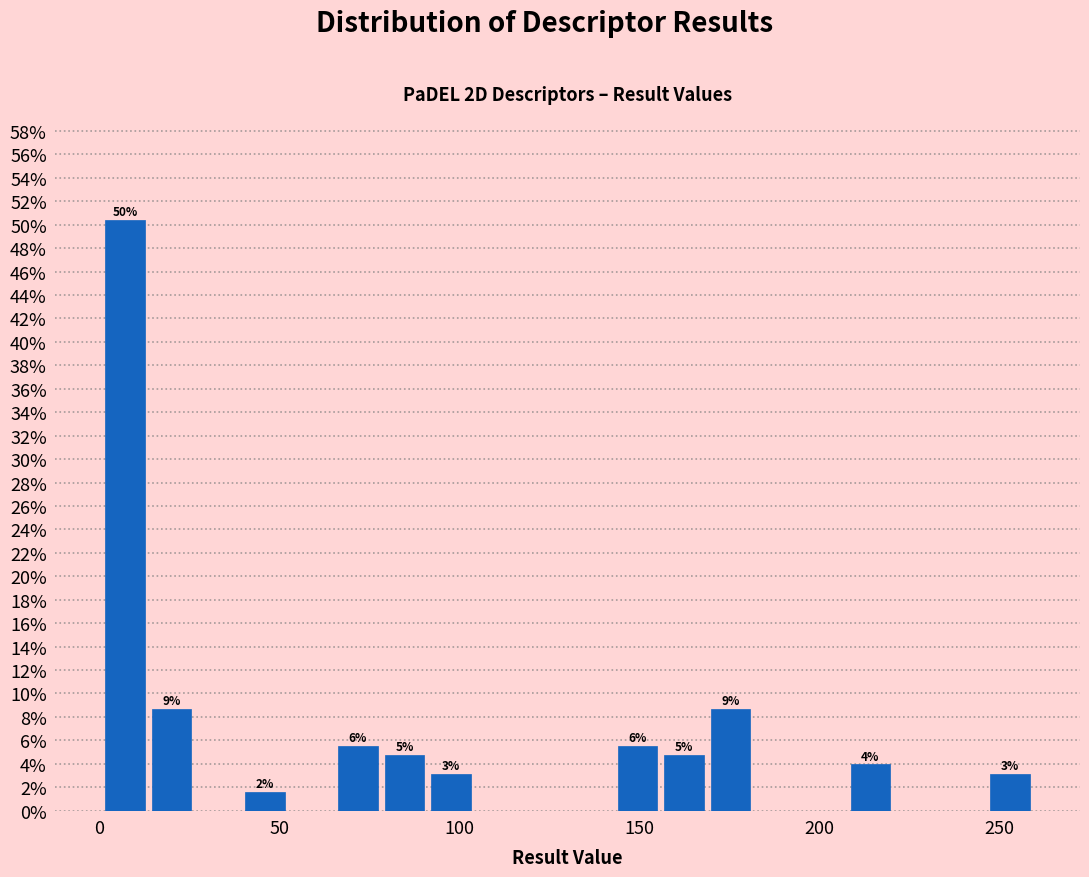

Around what value on the x-axis is the tallest bar? Give the approximate position of its centre, as read against the axis.

5